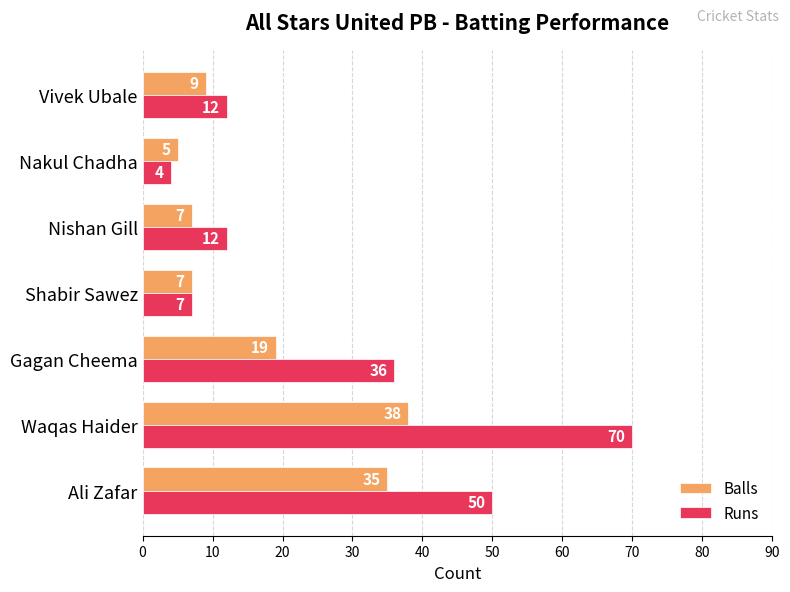

Which series has the widest spread of values?

Runs